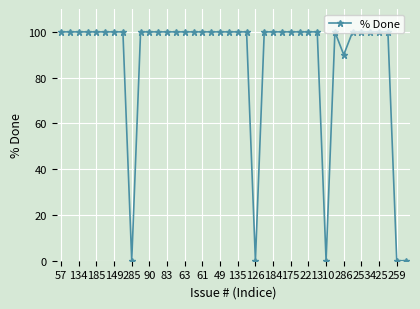

What is the difference between the second highest and second lowest values?

100